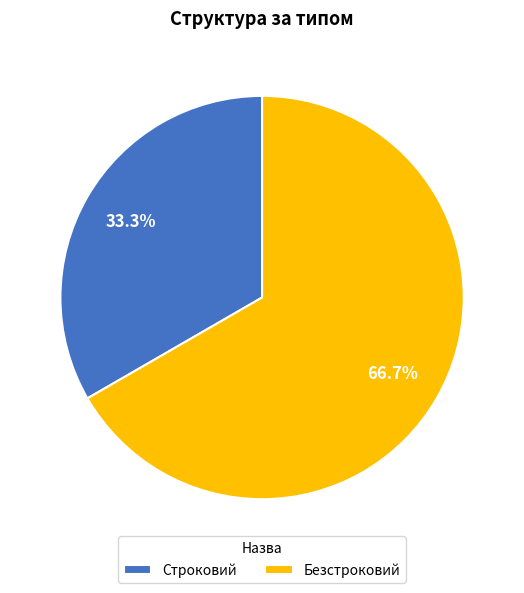

What is the largest slice in the pie chart?

Безстроковий